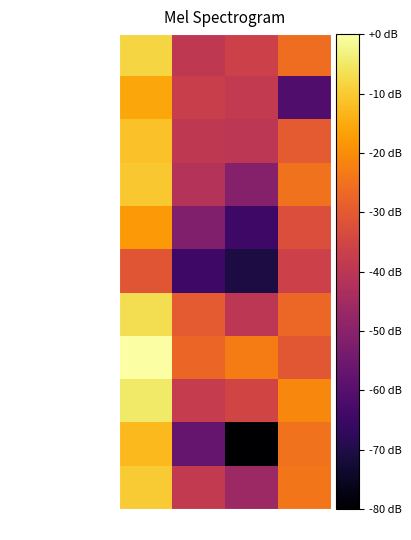

What is the smallest value displayed?

-80.0